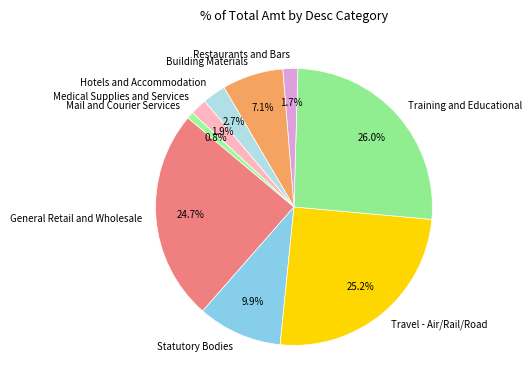

Approximately how many times larger is the value at Hotels and Accommodation compared to General Retail and Wholesale?

0.1